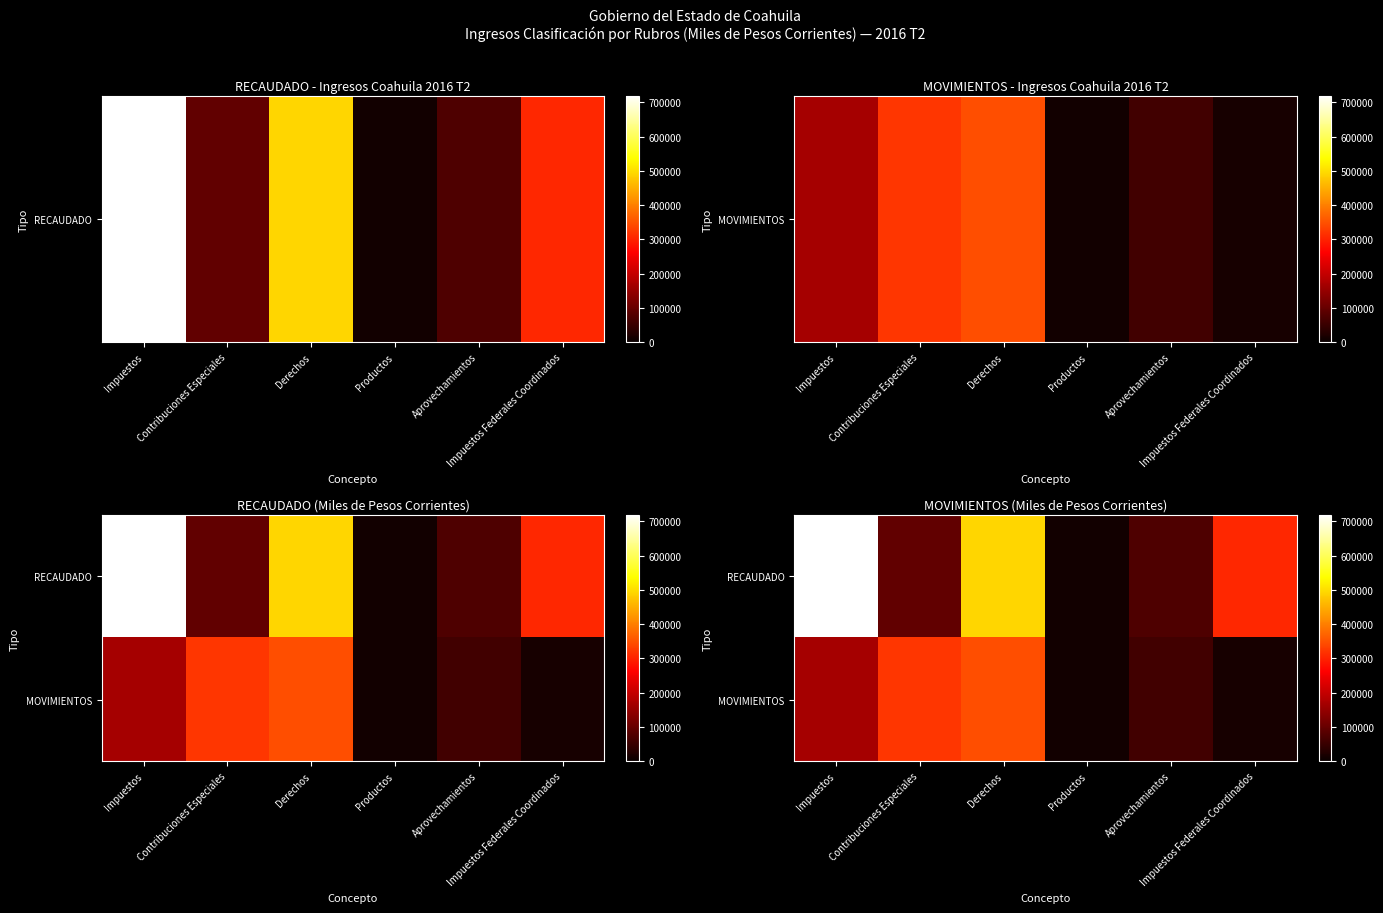

Which has a higher value, Derechos or Productos?

Derechos